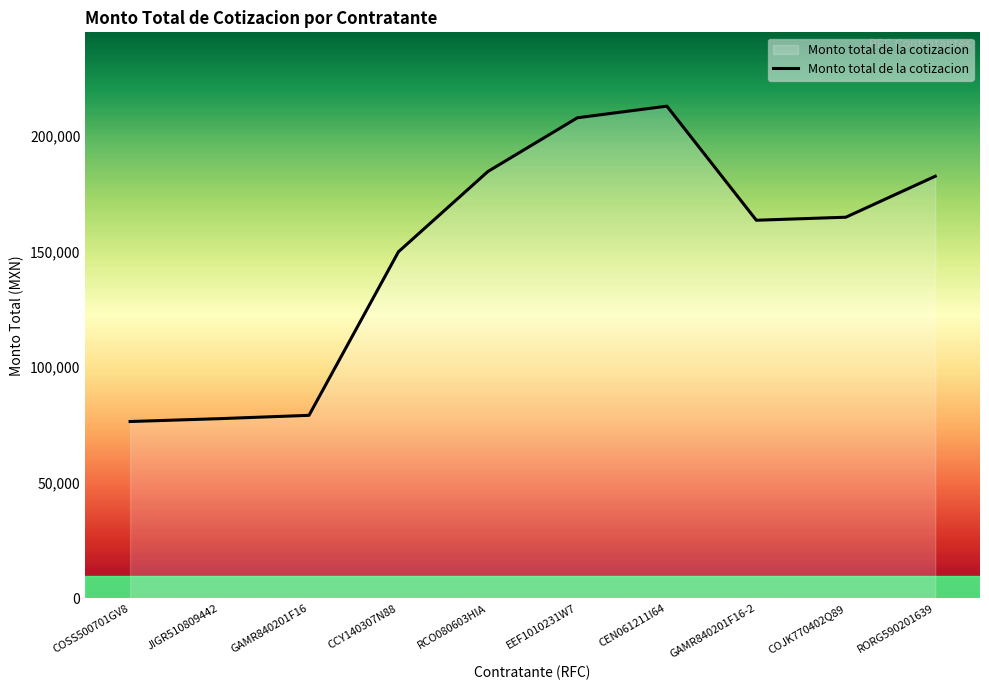

Is it true that the value at JIGR510809442 is 77740.9?

True